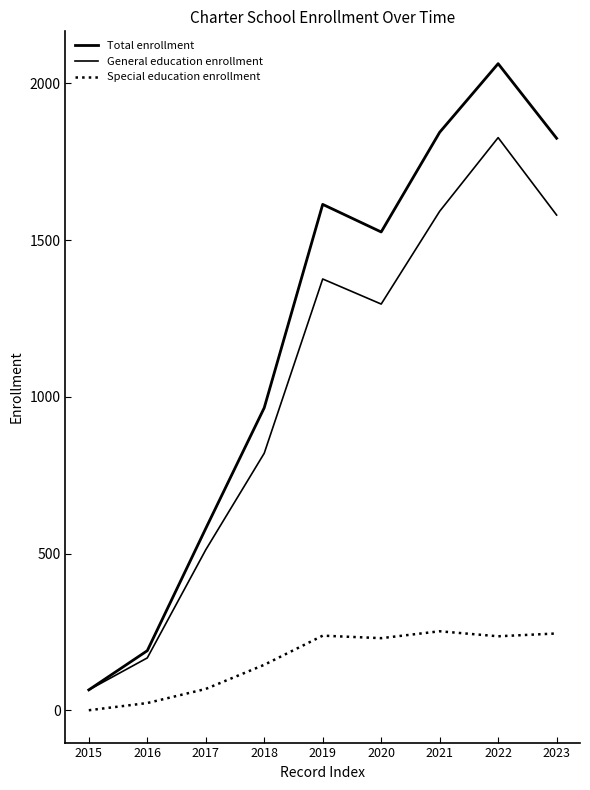

At which category is the sum across all series the highest?

2022